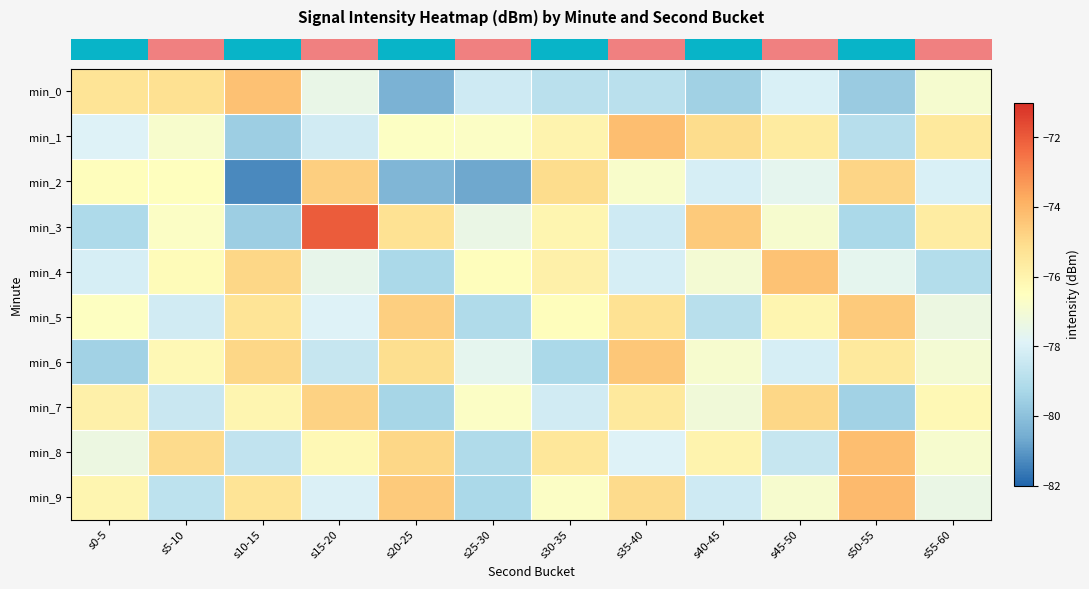

What is the spread (max minus min) of values at s20-25?

5.9